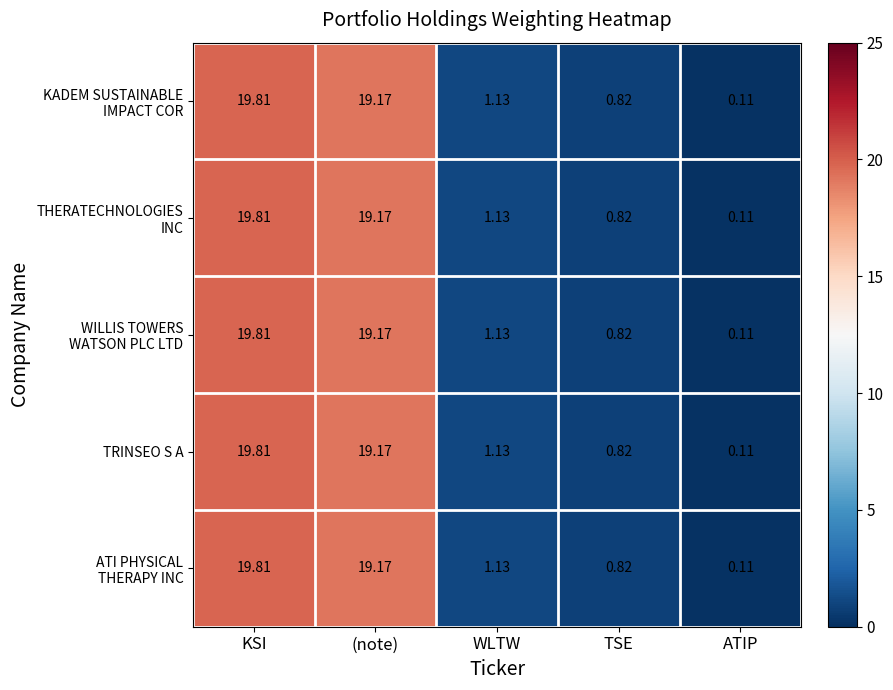

At which category is the sum across all series the highest?

KSI